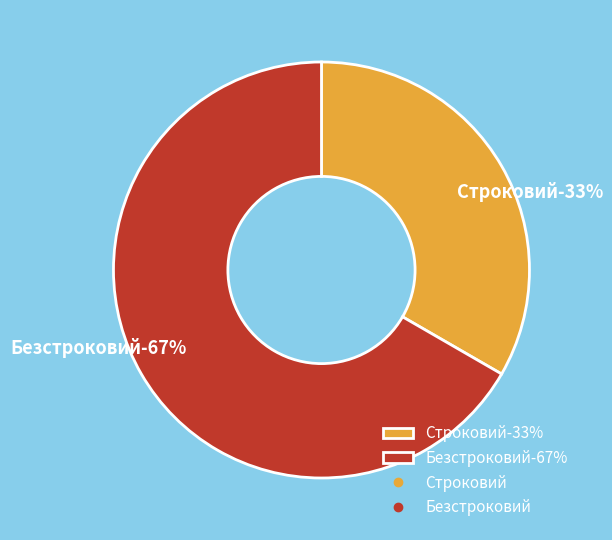

Does any single category account for the majority?

Yes